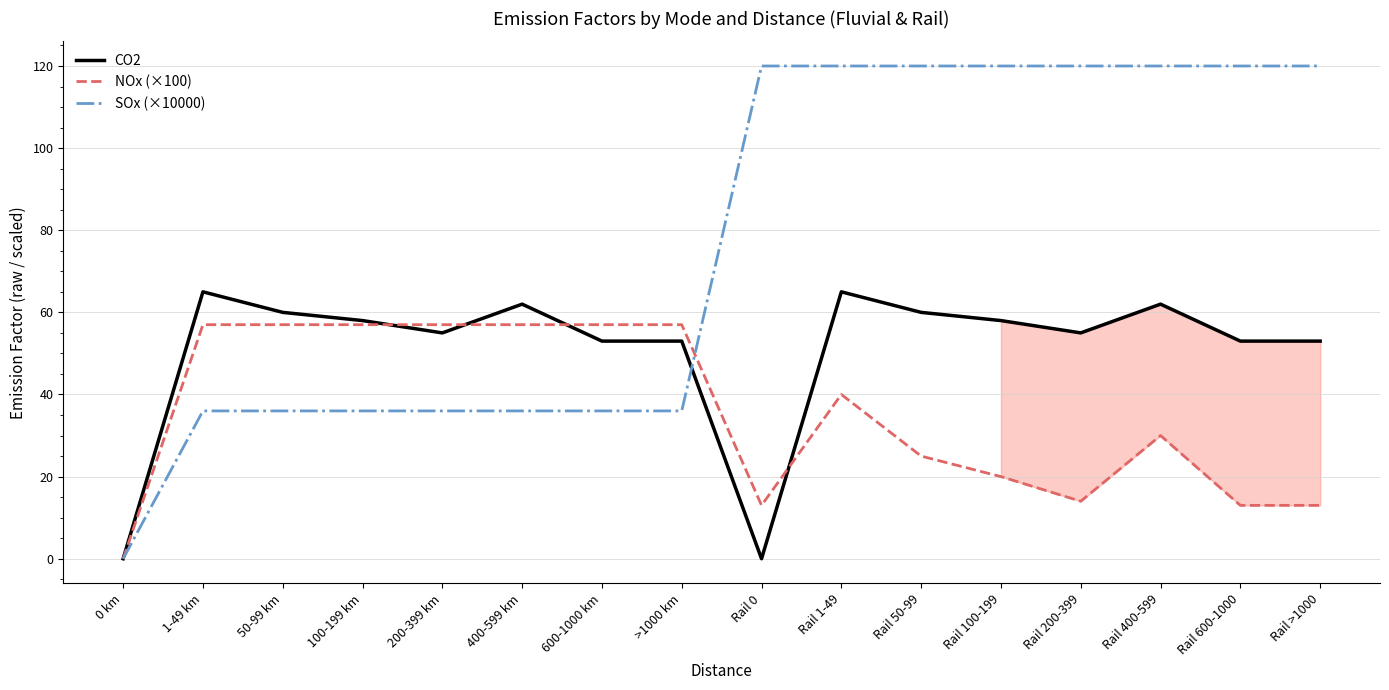

What is the difference between the SOx (×10000) values at Rail 50-99 and 0 km?

120.0